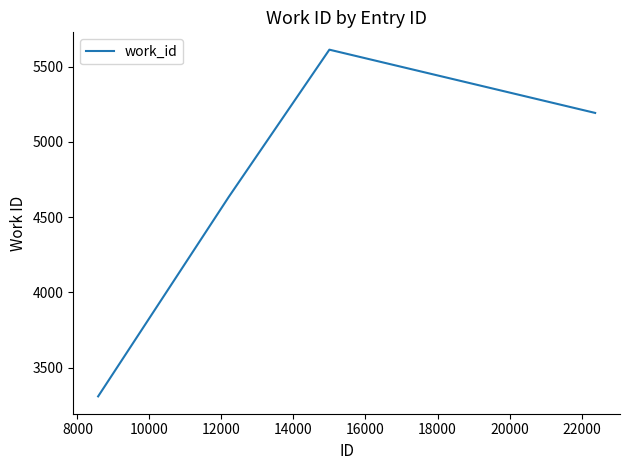

True or false: the data has more than 1 interior local peaks.

False